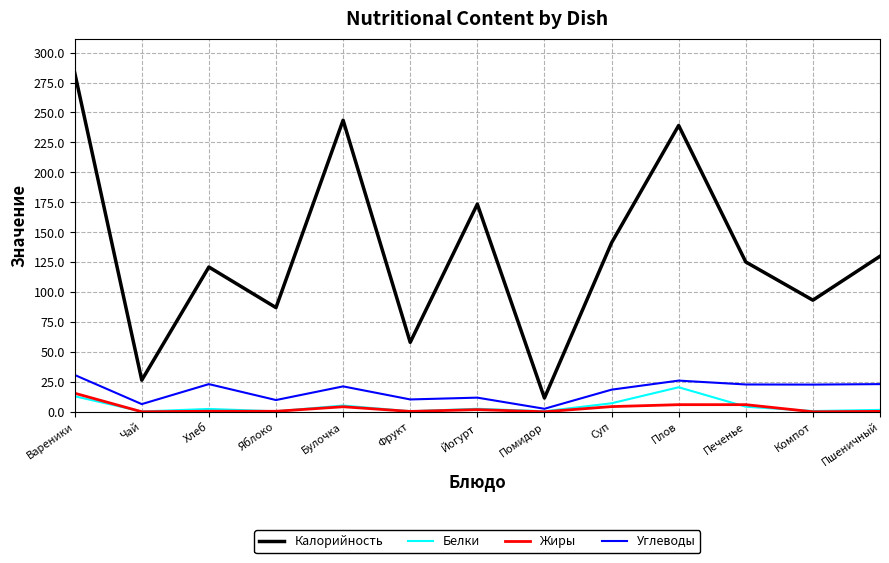

True or false: Белки has a value of 13.0 at Вареники.

True